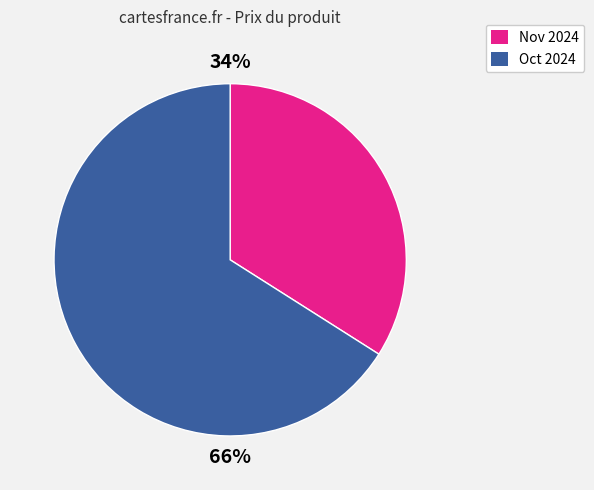

Is it true that Oct 2024 is 66% of the pie?

True